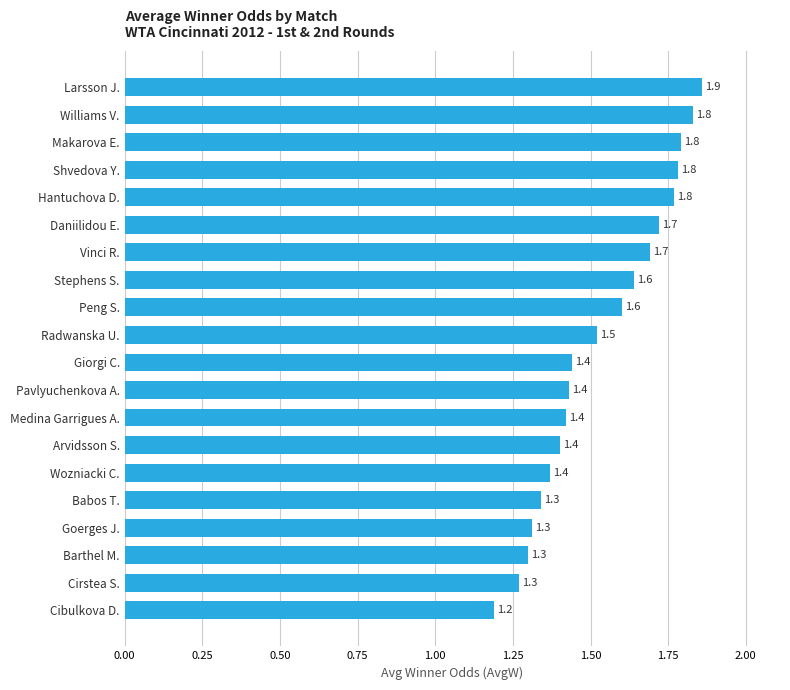

Which label corresponds to the smallest value in the chart?

Cibulkova D.